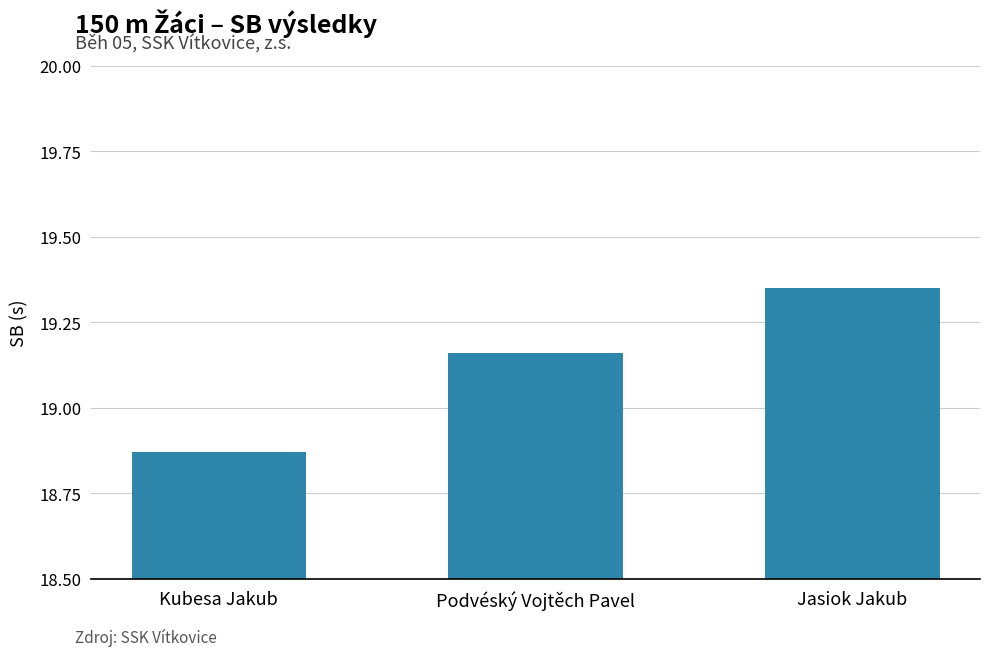

Which label corresponds to the smallest value in the chart?

Kubesa Jakub